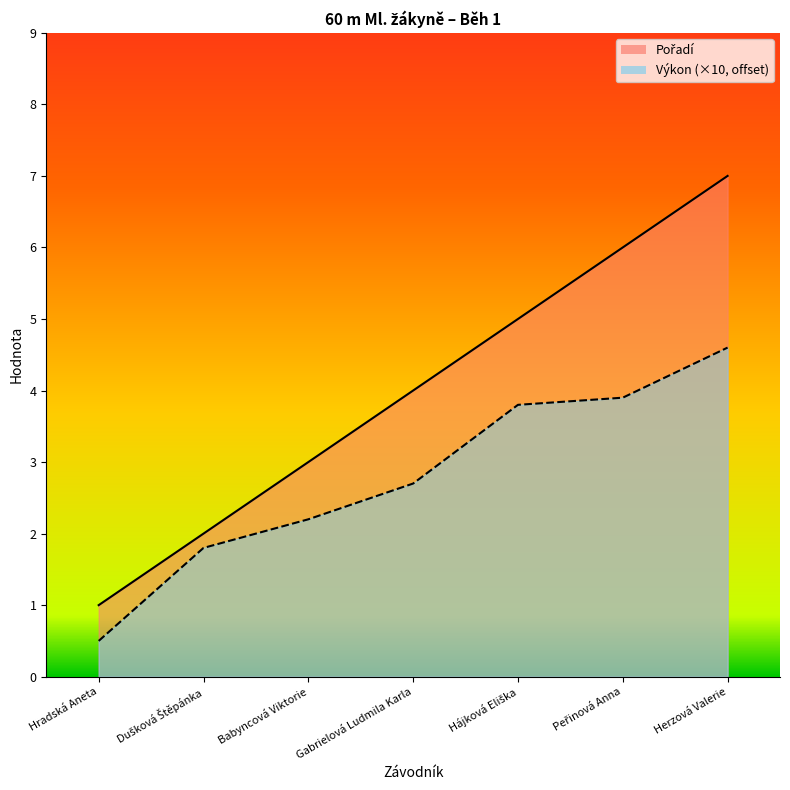

Rank the series by their average value, from highest to lowest.

Pořadí, Výkon